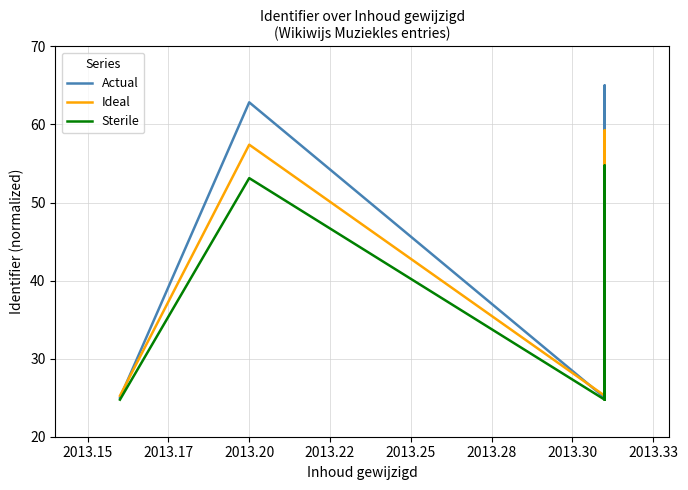

What is the value of the Ideal point at the 1st from the left?

25.2